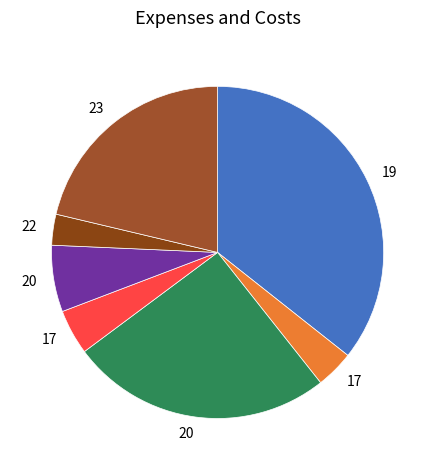

To the nearest percent, what is the average slice percentage?

14%